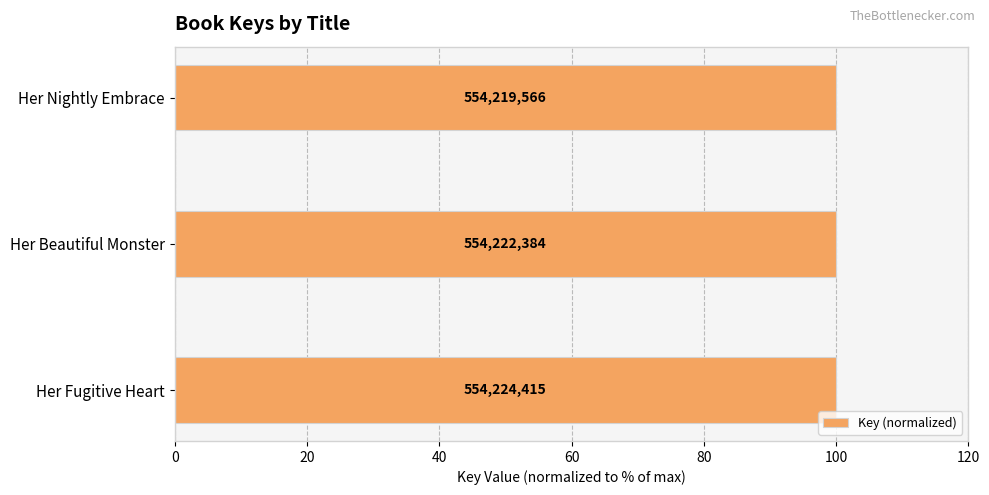

Does the chart contain any negative values?

No